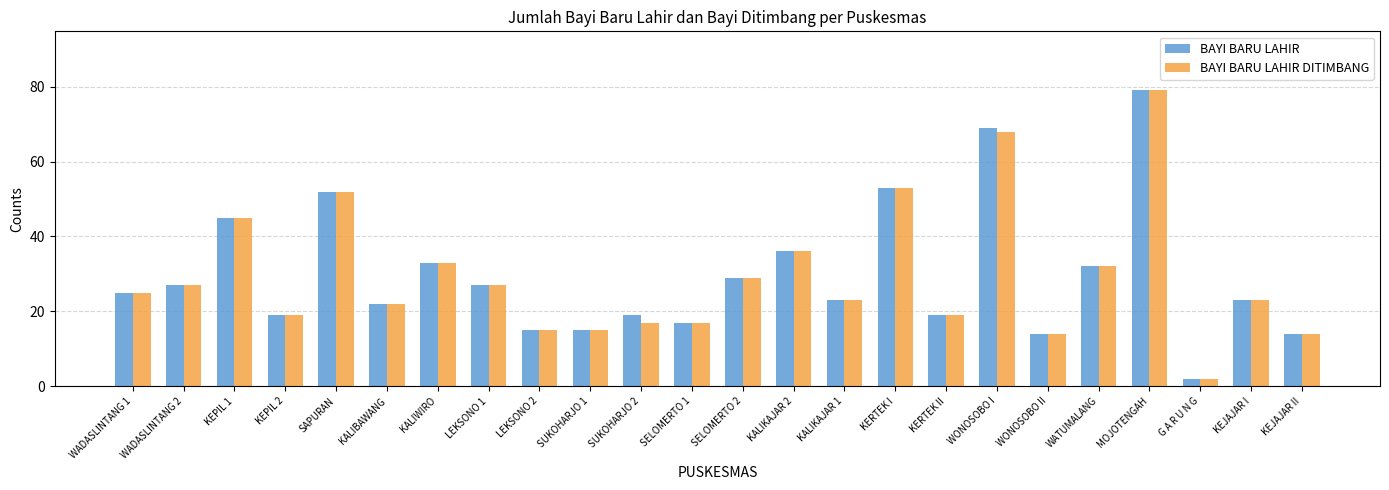

What is the label of the 23rd bar from the left?

KEJAJAR I